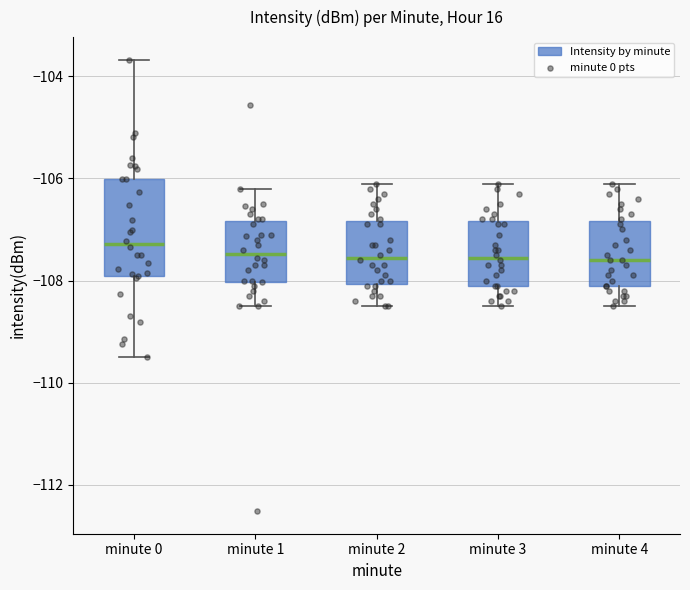

Reading left to right, transcribe this box plot: for each box, give where its median line is, the range the box spans, and where its two whiskers end, as read against the y-axis. The values are not printed on the chart, so give them approximately, as read against the axis.

minute 0: median -107.2, box -108.0 to -106.0, whiskers -109.4 to -103.6
minute 1: median -107.4, box -108.0 to -106.8, whiskers -108.4 to -106.2
minute 2: median -107.6, box -108.0 to -106.8, whiskers -108.4 to -106.0
minute 3: median -107.6, box -108.0 to -106.8, whiskers -108.4 to -106.0
minute 4: median -107.6, box -108.0 to -106.8, whiskers -108.4 to -106.0